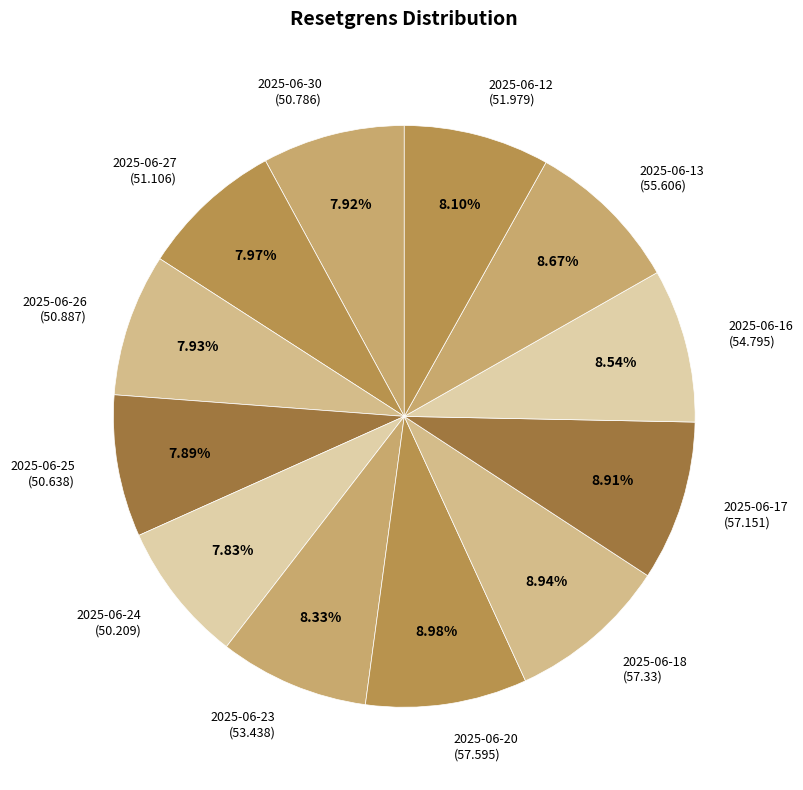

To the nearest percent, what is the average slice percentage?

8%